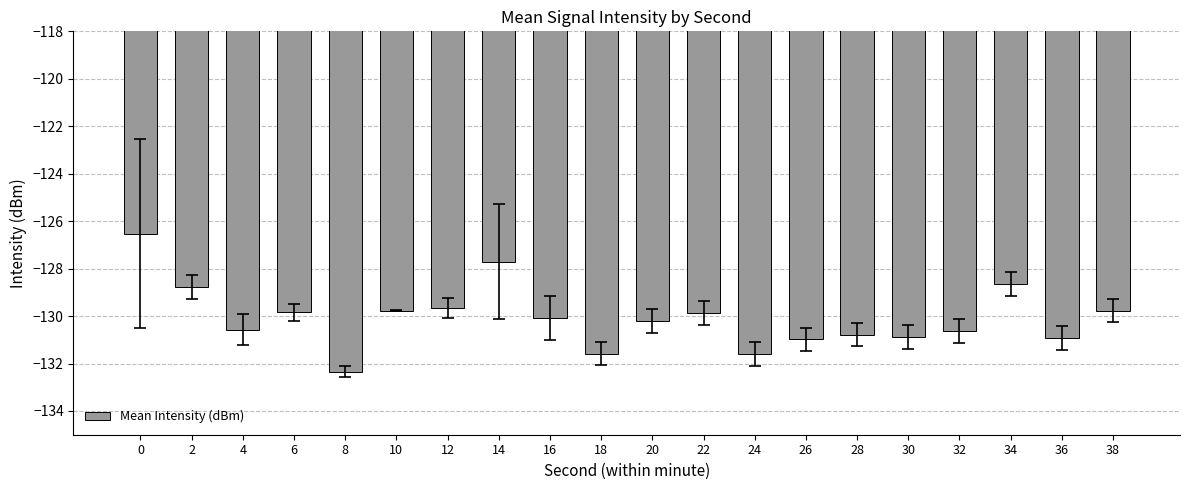

The value at 0 is -126.5. True or false?

True